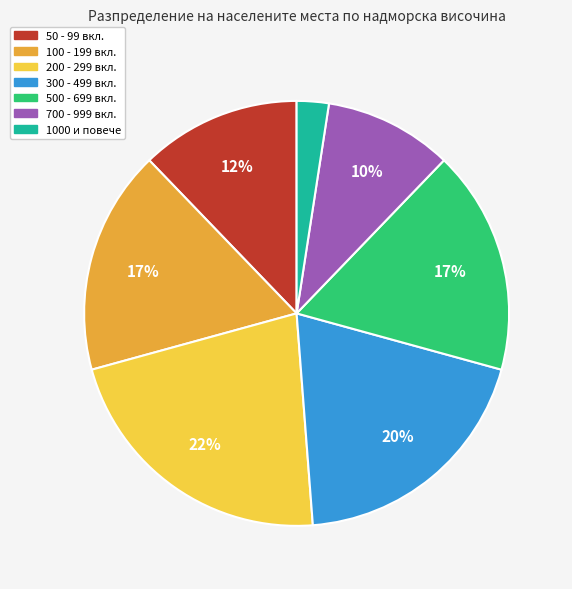

To the nearest percent, what is the average slice percentage?

14%